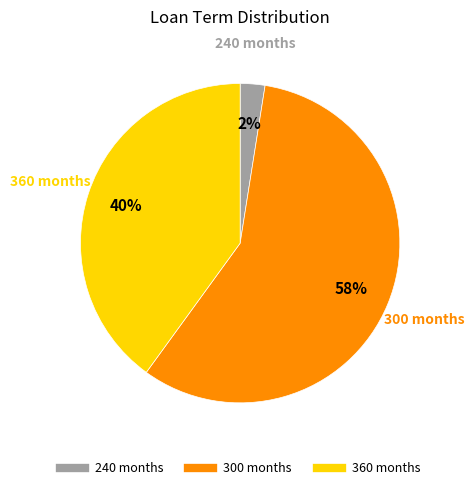

Is there a majority slice in this chart?

Yes